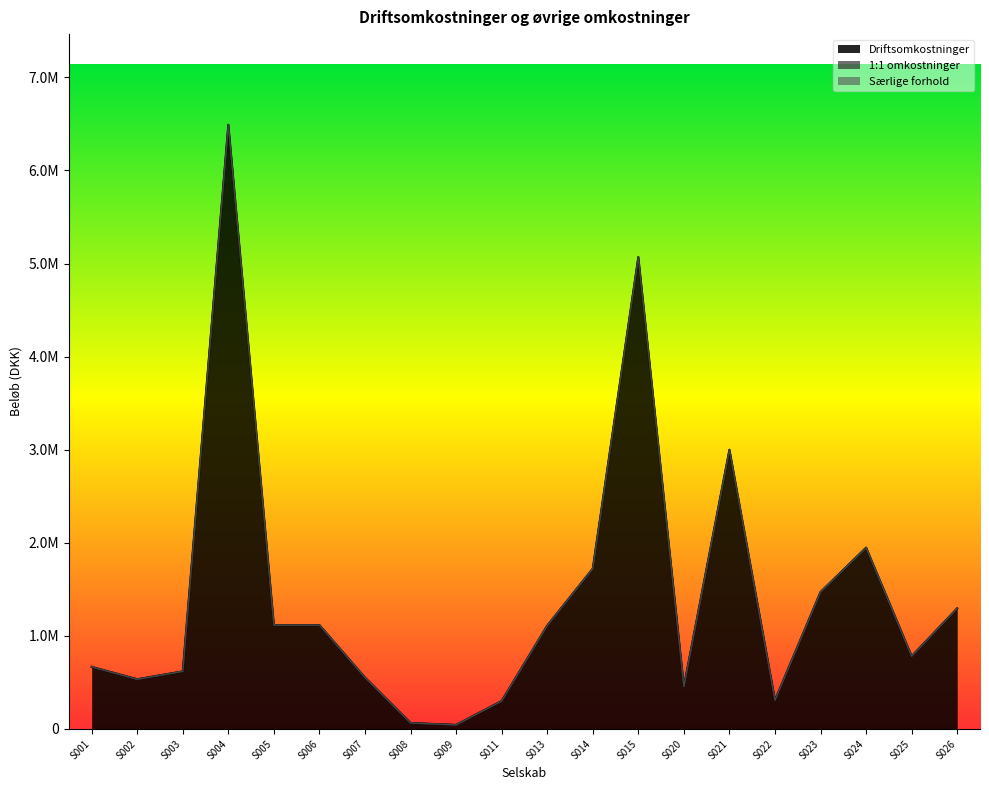

How many values in the Driftsomkostninger series are below 1109549?

10